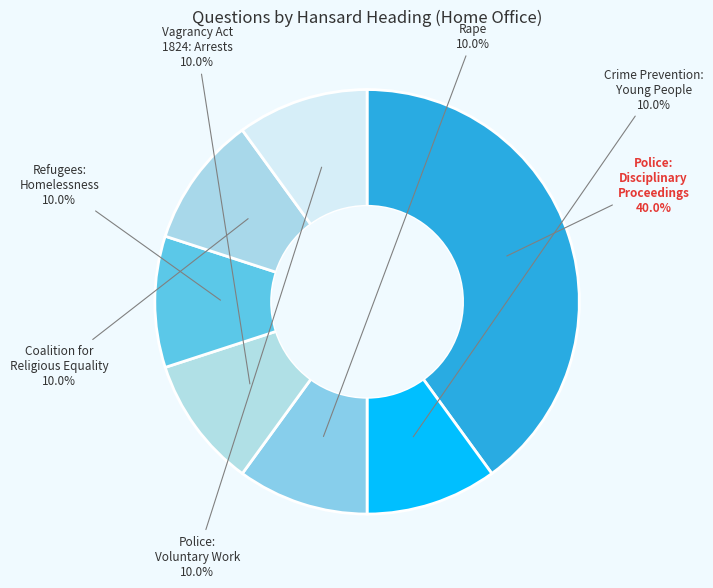

Is Vagrancy Act 1824: Arrests the majority of the pie?

No